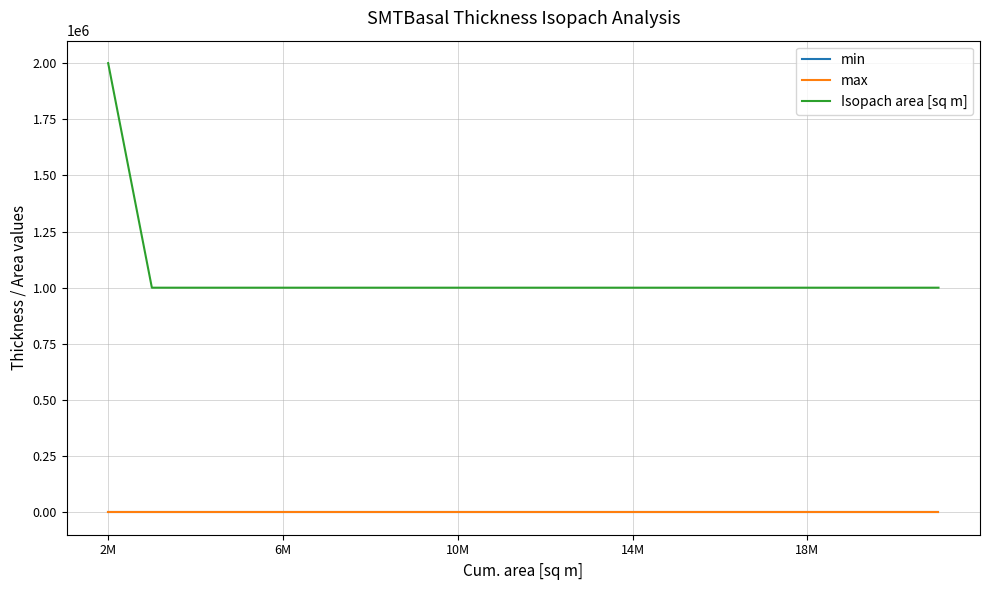

What is the maximum value shown in the chart?

2000000.0